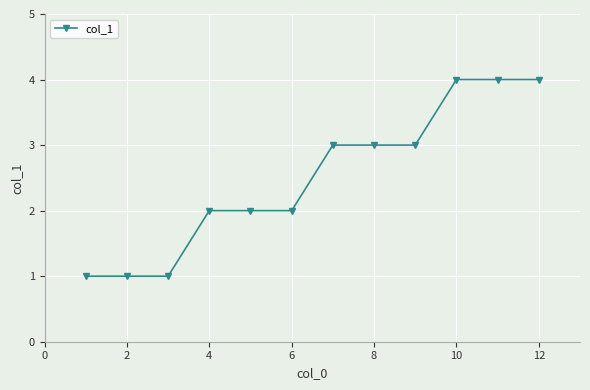

What is the difference between the maximum and minimum values?

3